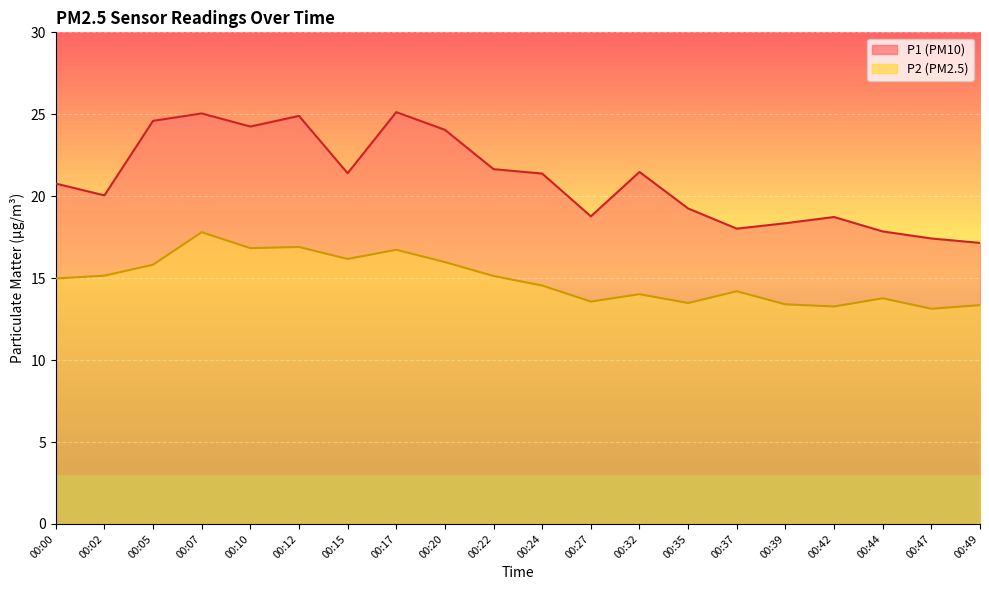

At which category does P2 reach its first local peak?

00:07